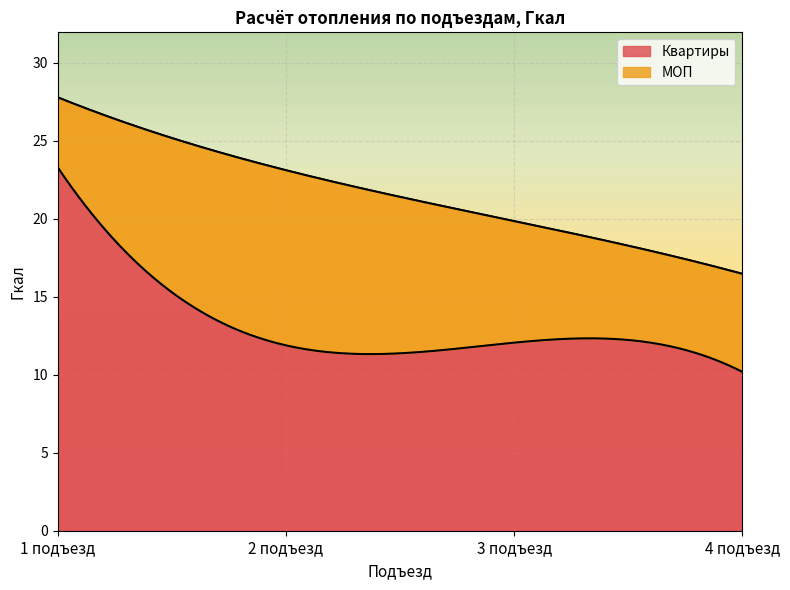

Is it true that МОП equals 1.8 at 4 подъезд?

False